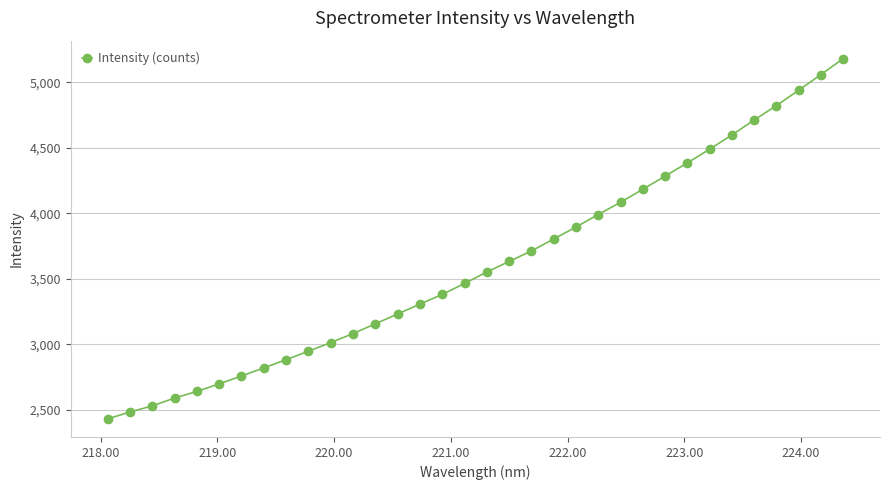

What is the minimum value shown in the chart?

2430.5